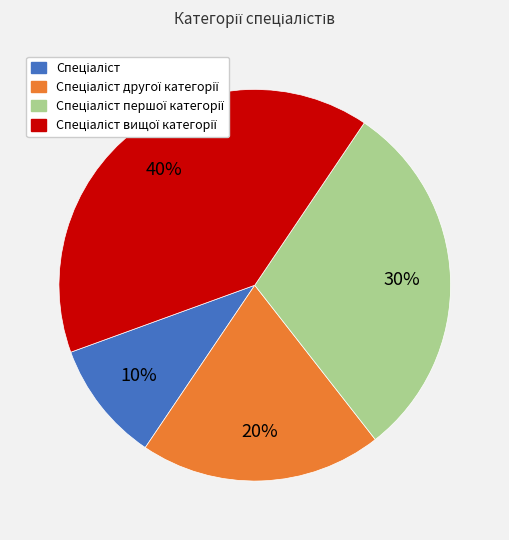

Is there a majority slice in this chart?

No